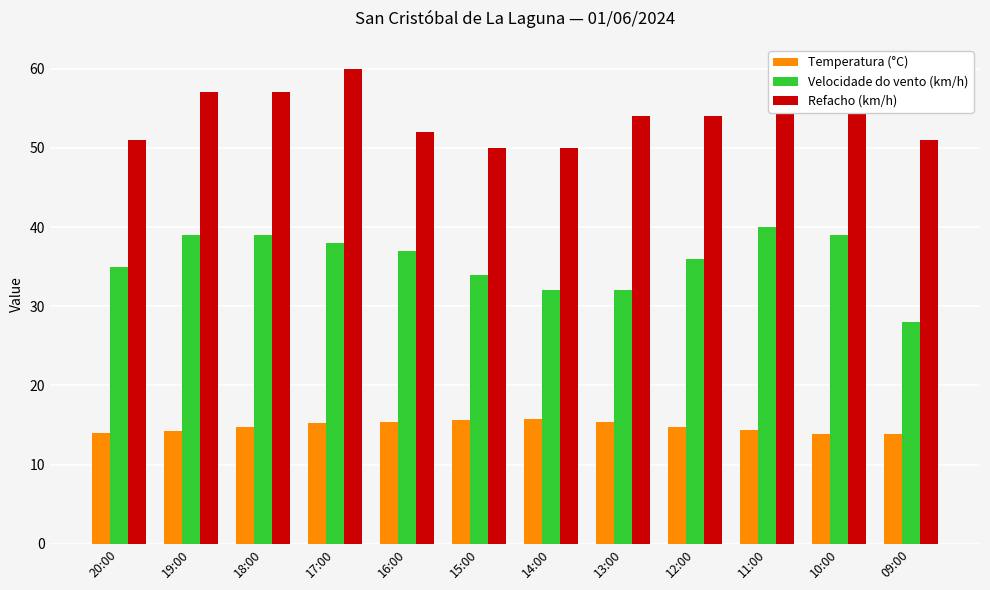

How many groups of bars are there?

12